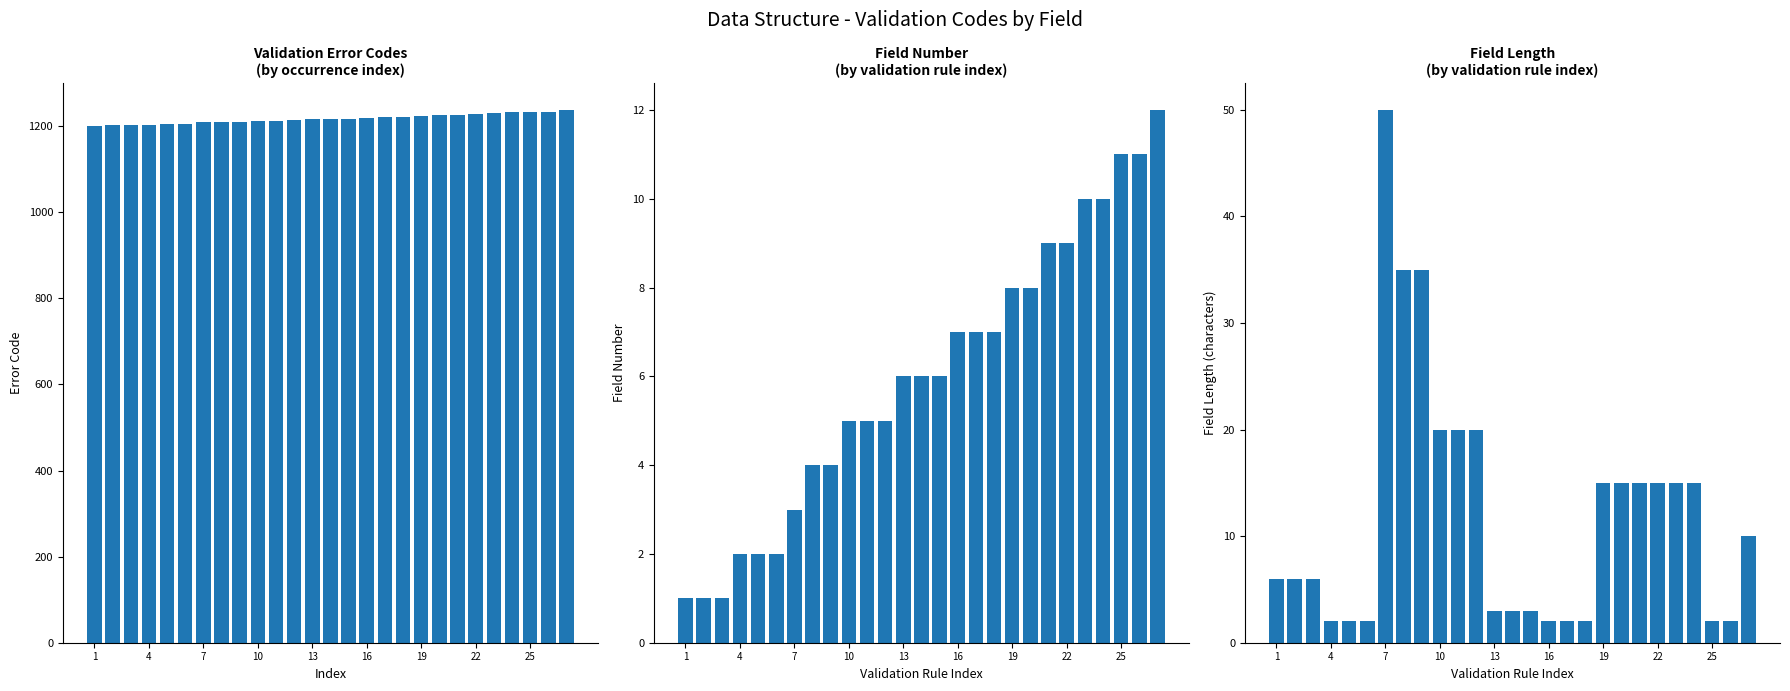

Is the value of Validation Code at 20 greater than the value of Field Number at 19?

Yes